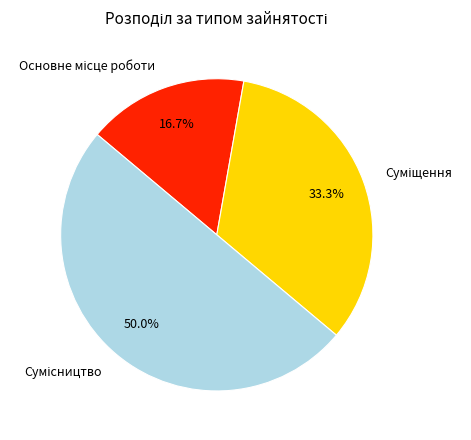

How many segments does this pie chart have?

3